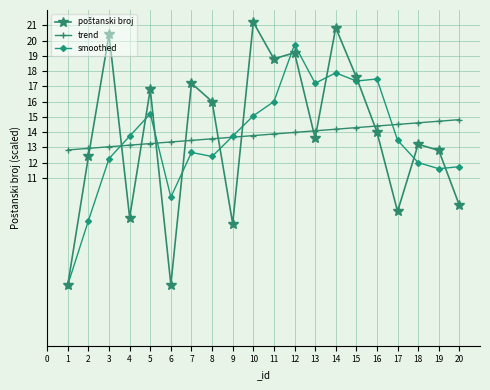

The smoothed series shows 23.7 at 14. True or false?

False